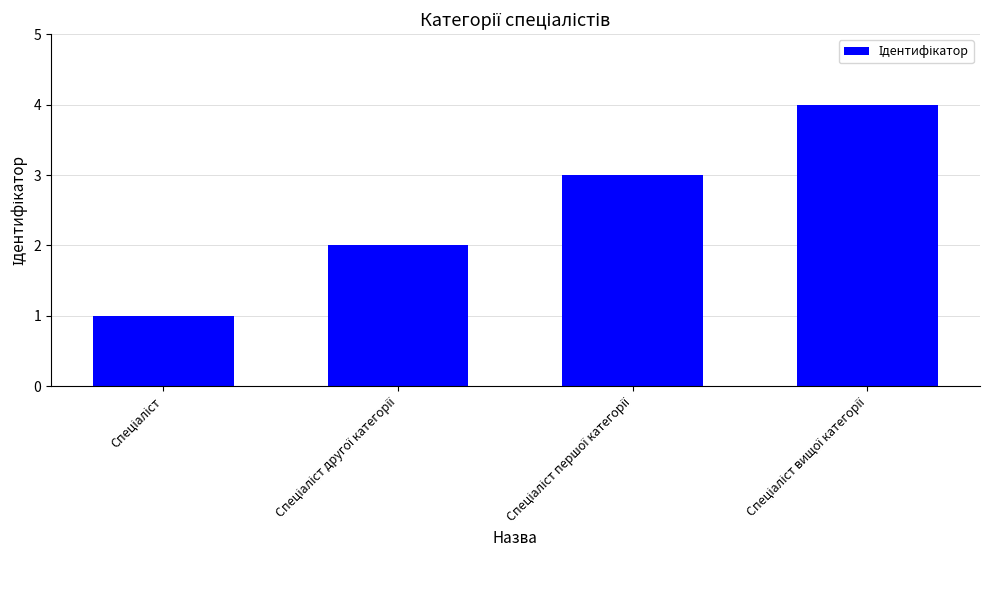

What is the maximum value shown in the chart?

4